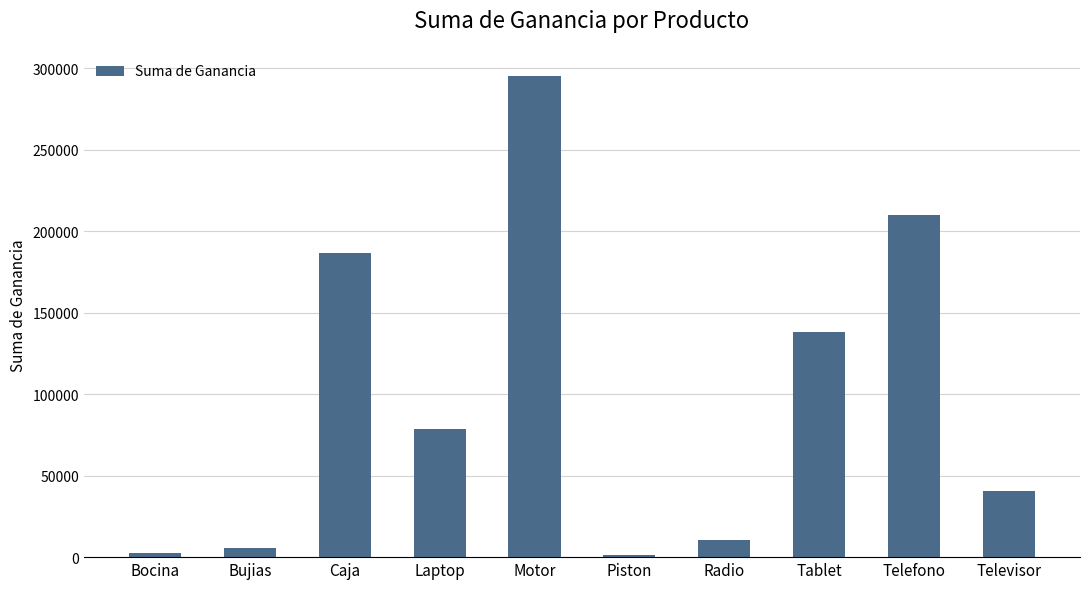

What is the minimum value shown in the chart?

1462.5